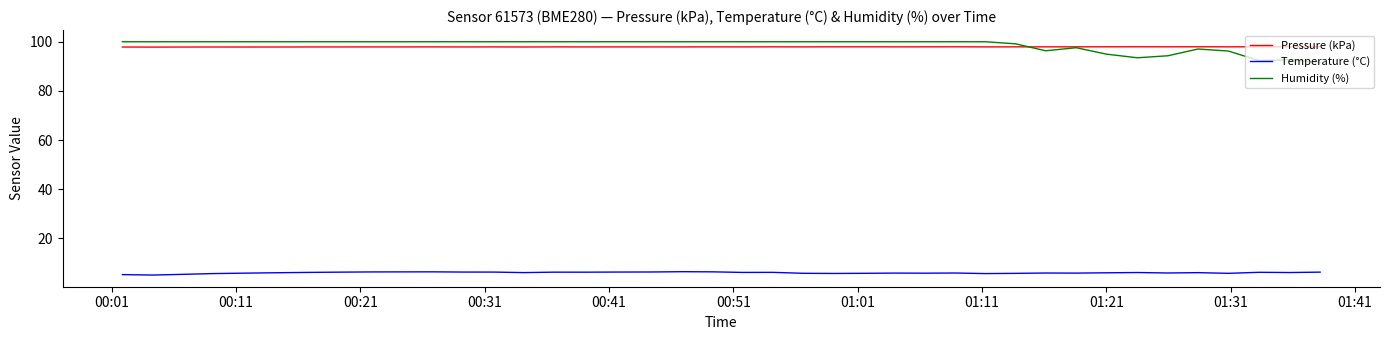

True or false: Temperature (°C) and Pressure (kPa) cross at least once.

False